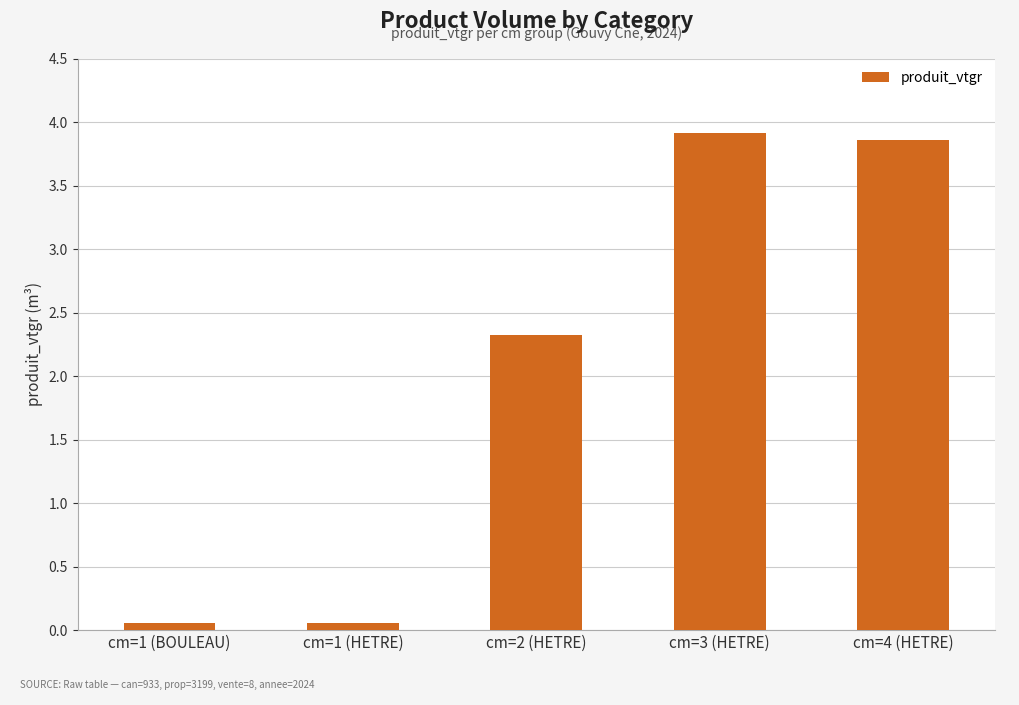

What is the label of the 2nd bar from the left?

cm=1 (HETRE)